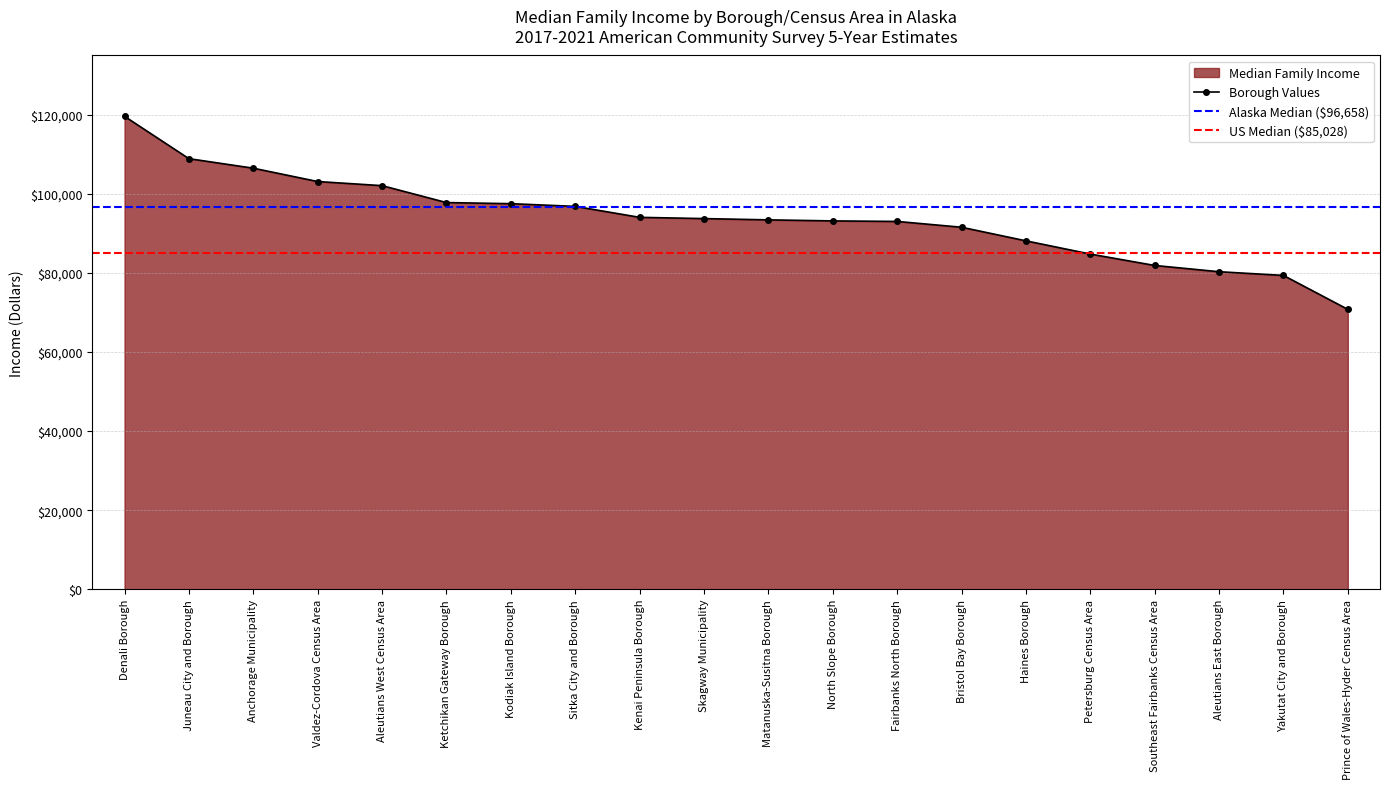

The chart shows a value of 103119 at Valdez-Cordova Census Area. True or false?

True